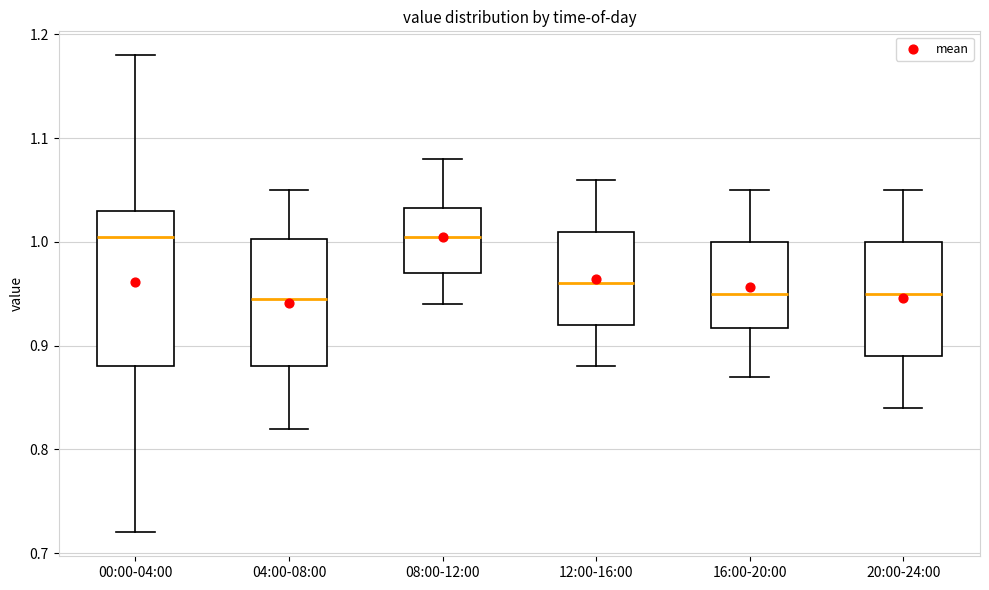

Reading left to right, read every box against the y-axis: the position of its median line, the range the box covers, and the ends of its whiskers. The values are not printed on the chart, so give them approximately, as read against the axis.

00:00-04:00: median 1.01, box 0.88 to 1.03, whiskers 0.72 to 1.18
04:00-08:00: median 0.95, box 0.88 to 1.00, whiskers 0.82 to 1.05
08:00-12:00: median 1.01, box 0.97 to 1.03, whiskers 0.94 to 1.08
12:00-16:00: median 0.96, box 0.92 to 1.01, whiskers 0.88 to 1.06
16:00-20:00: median 0.95, box 0.92 to 1.00, whiskers 0.87 to 1.05
20:00-24:00: median 0.95, box 0.89 to 1.00, whiskers 0.84 to 1.05